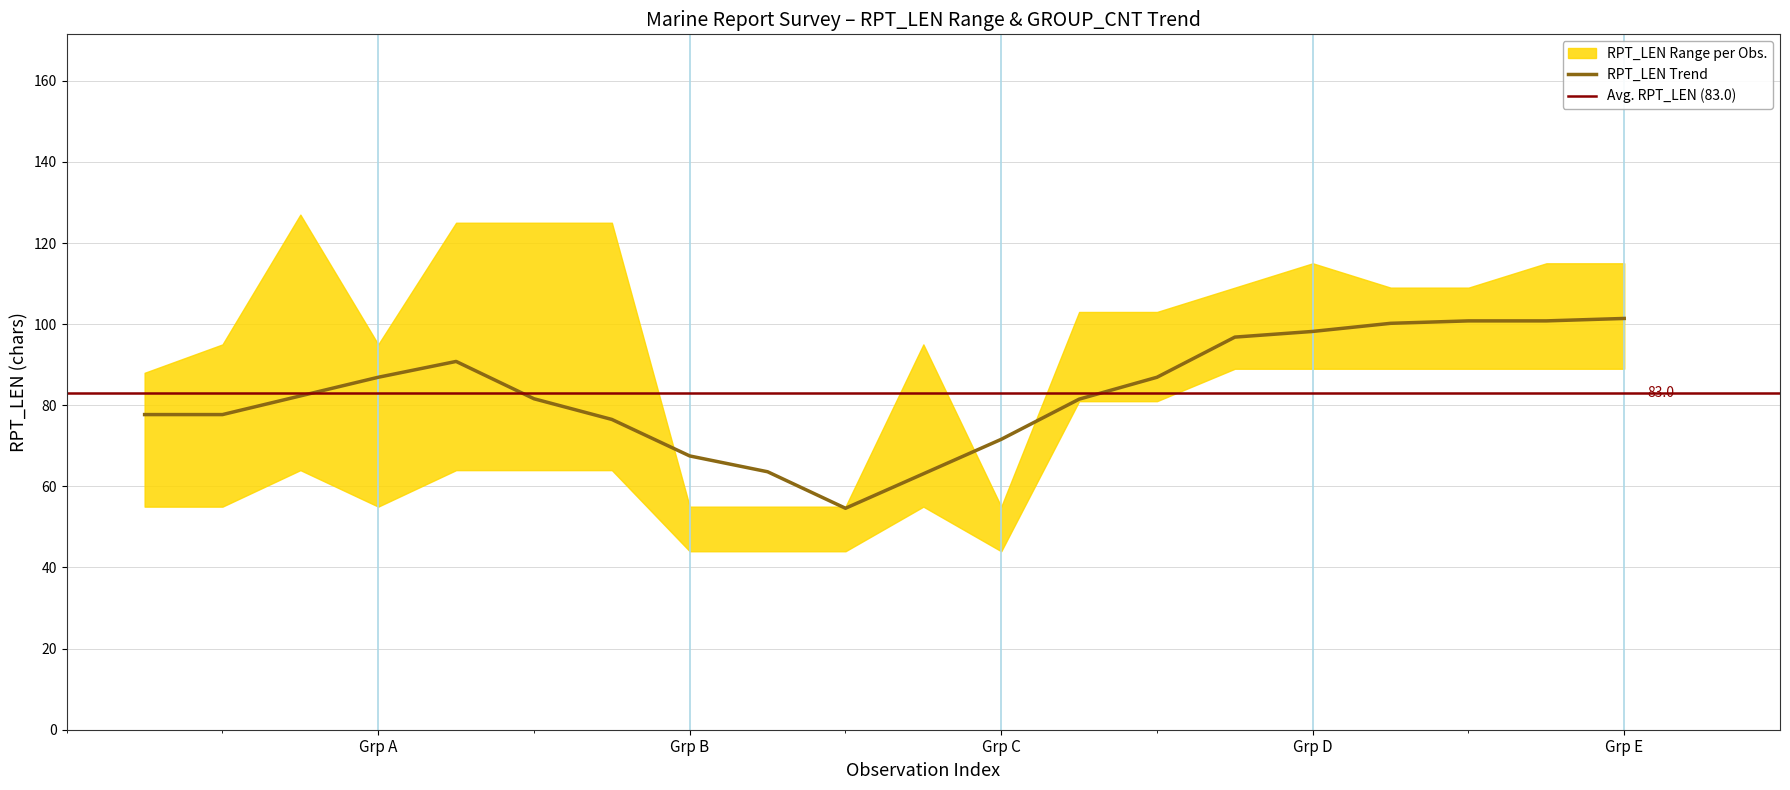

What is the maximum value for RPT_LEN_lower?

89.0